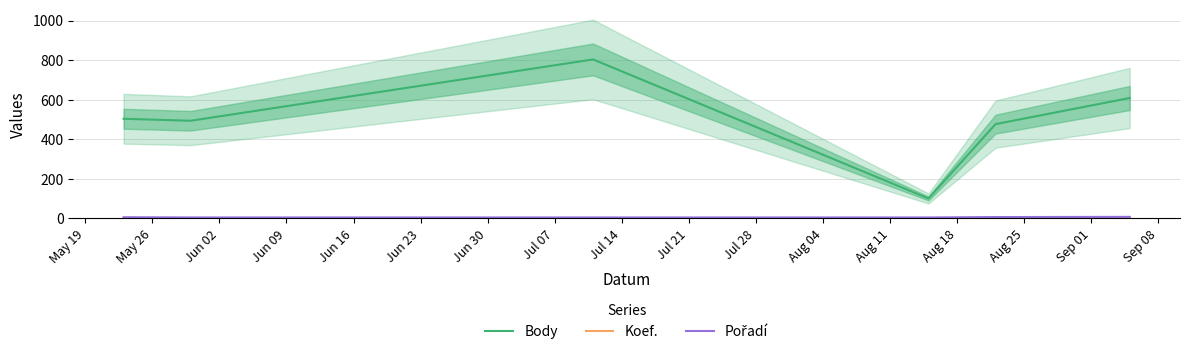

What is the minimum value for Body?

101